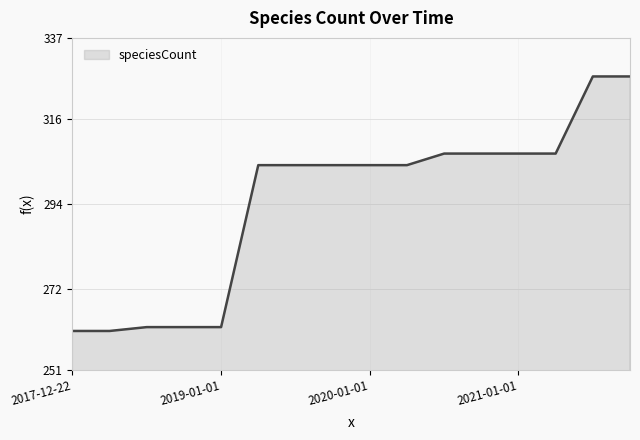

What is the maximum value shown in the chart?

327